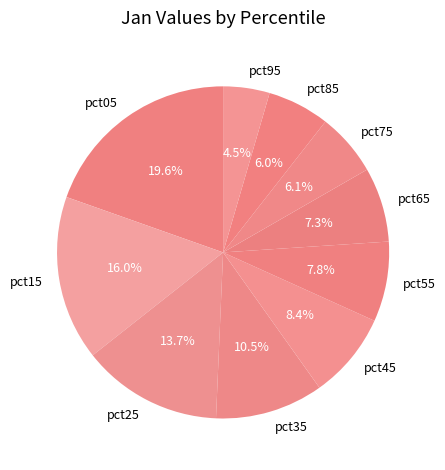

Combined, what portion of the pie is pct05 and pct45?

28.0%